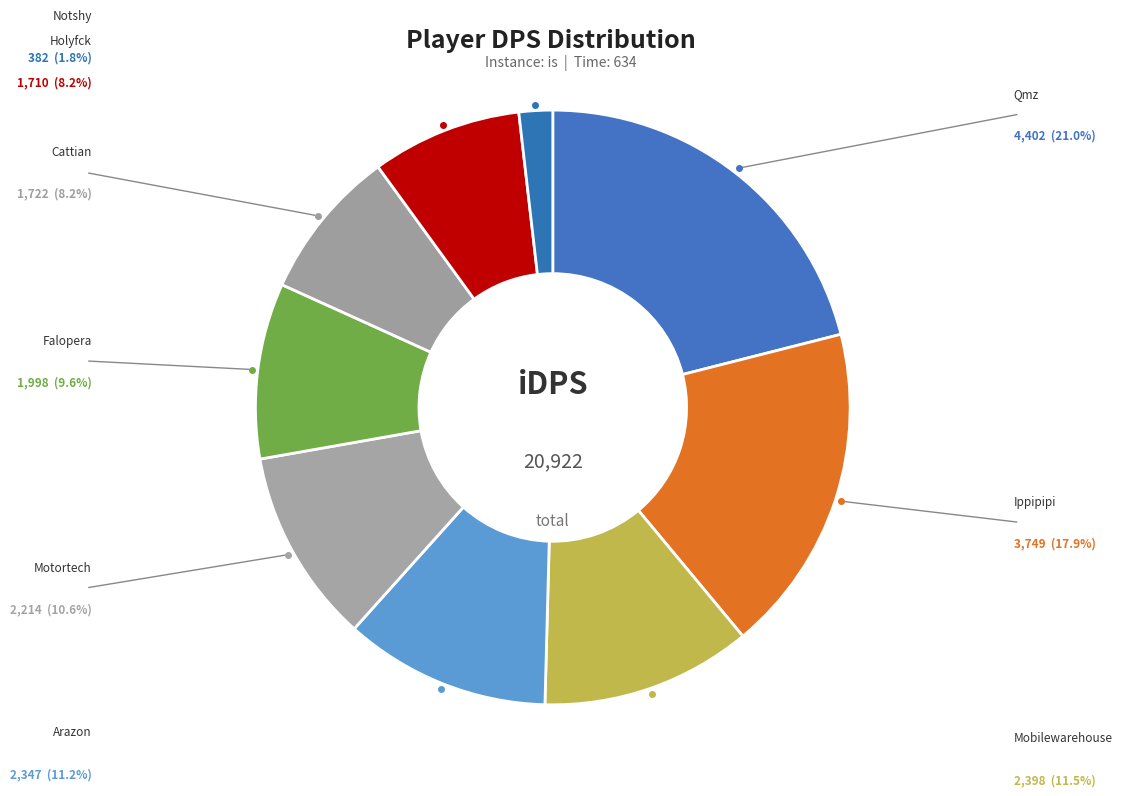

What portion of the pie excludes Ippipipi?

82.1%